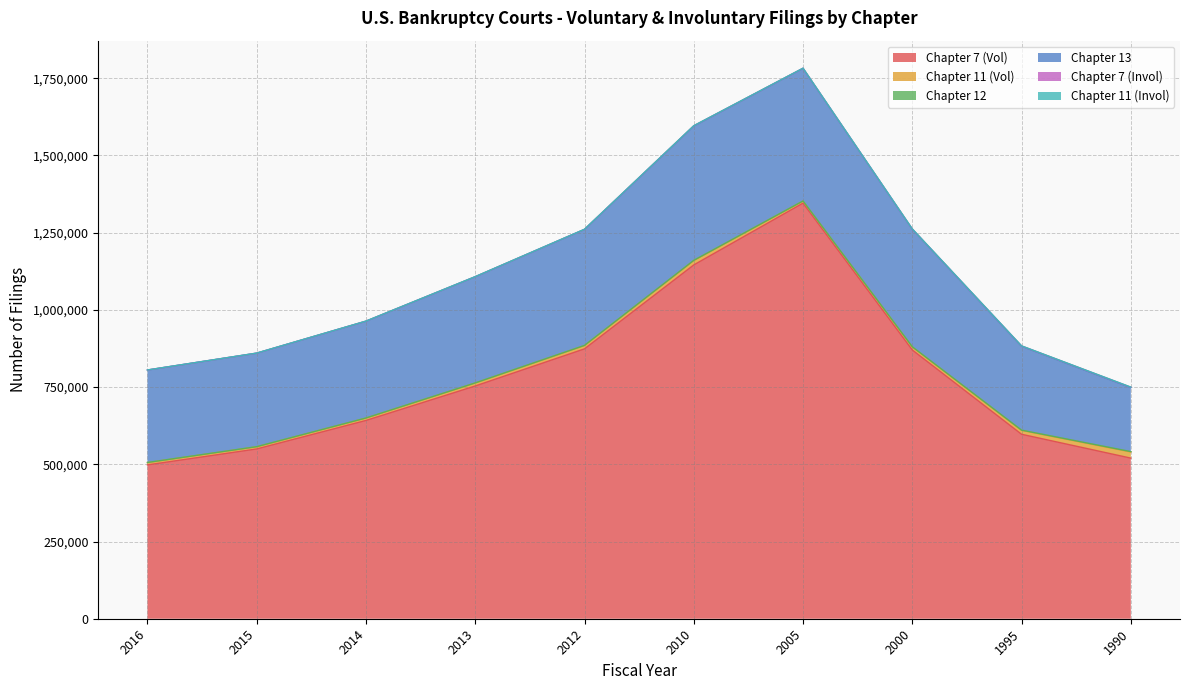

Reading left to right, list all the values displayed in this chart.

Chapter 7 (Vol): 2016=498087	2015=549727	2014=642021	2013=753630	2012=873875	2010=1145576	2005=1345723	2000=870183	1995=597302	1990=520047
Chapter 11 (Vol): 2016=7393	2015=6998	2014=7580	2013=9481	2012=10544	2010=14072	2005=6552	2000=9728	1995=12445	1990=19741
Chapter 12: 2016=458	2015=383	2014=372	2013=405	2012=541	2010=707	2005=364	2000=551	1995=883	1990=1320
Chapter 13: 2016=299150	2015=302642	2014=313262	2013=343651	2012=375521	2010=434839	2005=429316	2000=380880	1995=271650	1990=207211
Chapter 7 (Invol): 2016=280	2015=309	2014=345	2013=365	2012=462	2010=935	2005=478	2000=622	1995=948	1990=1311
Chapter 11 (Invol): 2016=57	2015=42	2014=78	2013=83	2012=53	2010=119	2005=85	2000=107	1995=194	1990=326